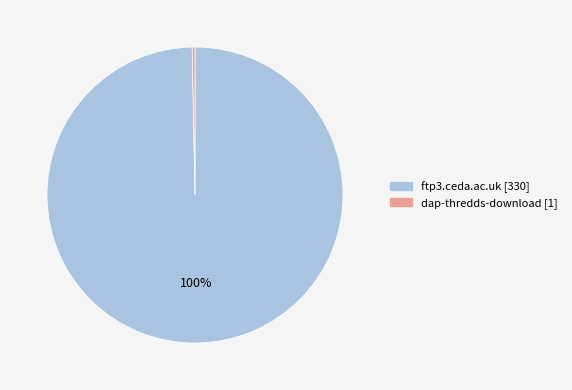

Do ftp3.ceda.ac.uk and dap-thredds-download together represent more than half of the pie?

Yes